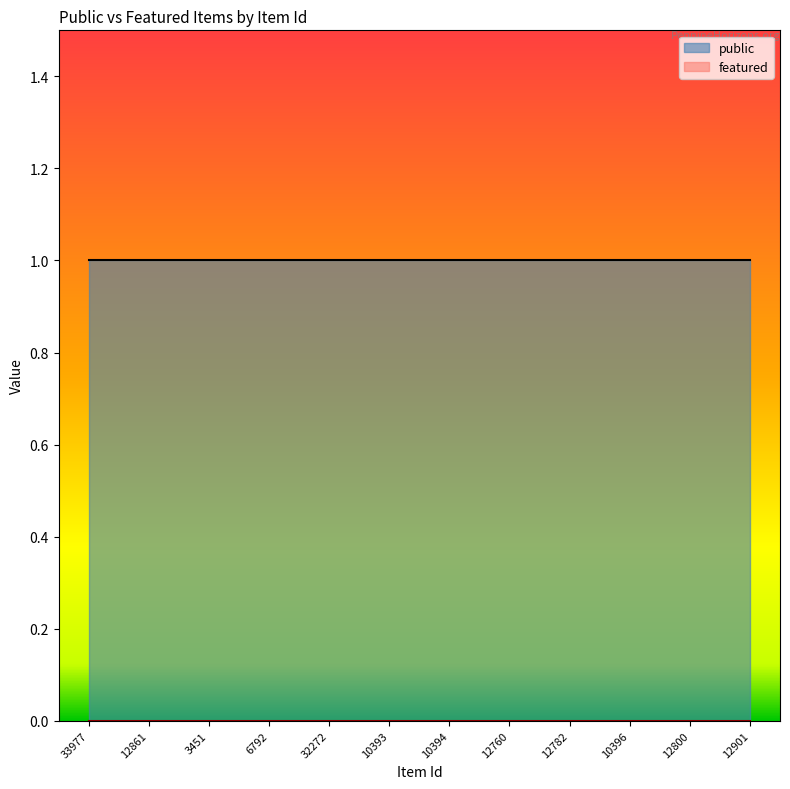

The featured series shows 0 at 3451. True or false?

True